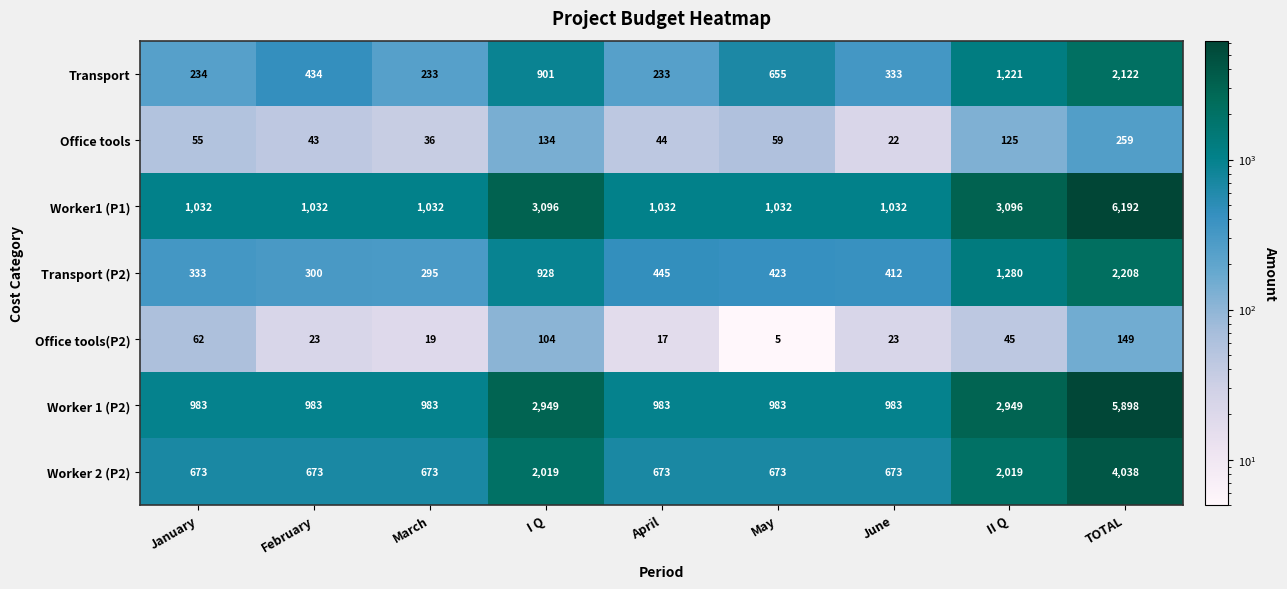

How many series are shown in this chart?

7